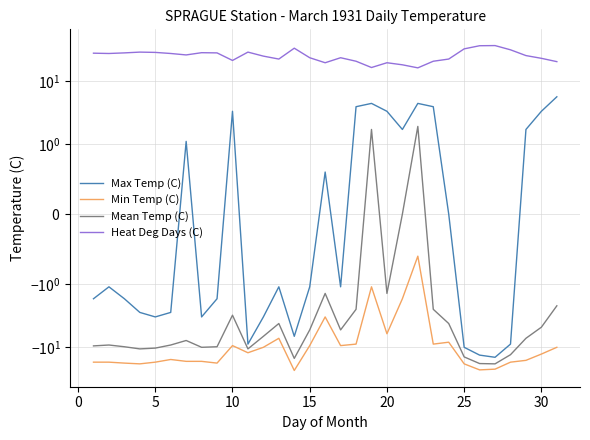

Rank the series at 30 from lowest to highest value.

Min Temp (C), Mean Temp (C), Max Temp (C), Heat Deg Days (C)